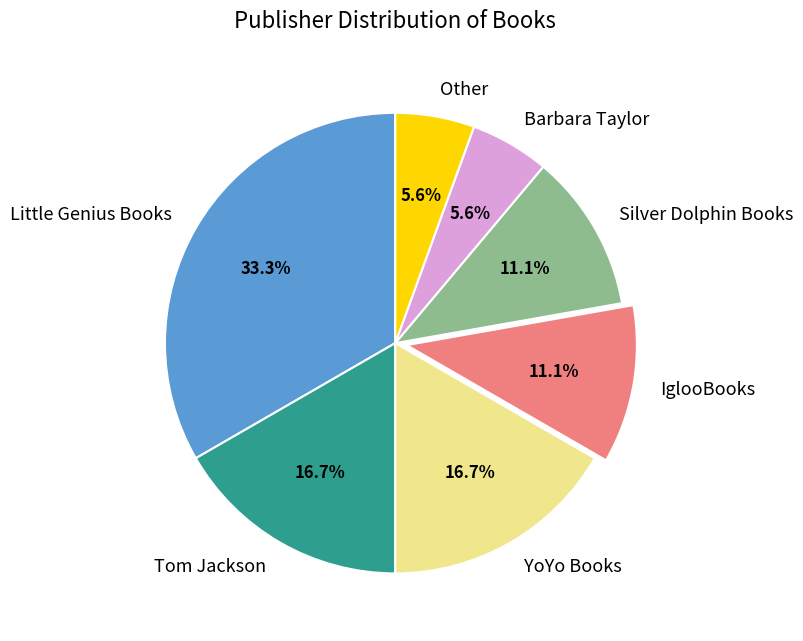

Is the sum of Barbara Taylor and Silver Dolphin Books greater than half?

No